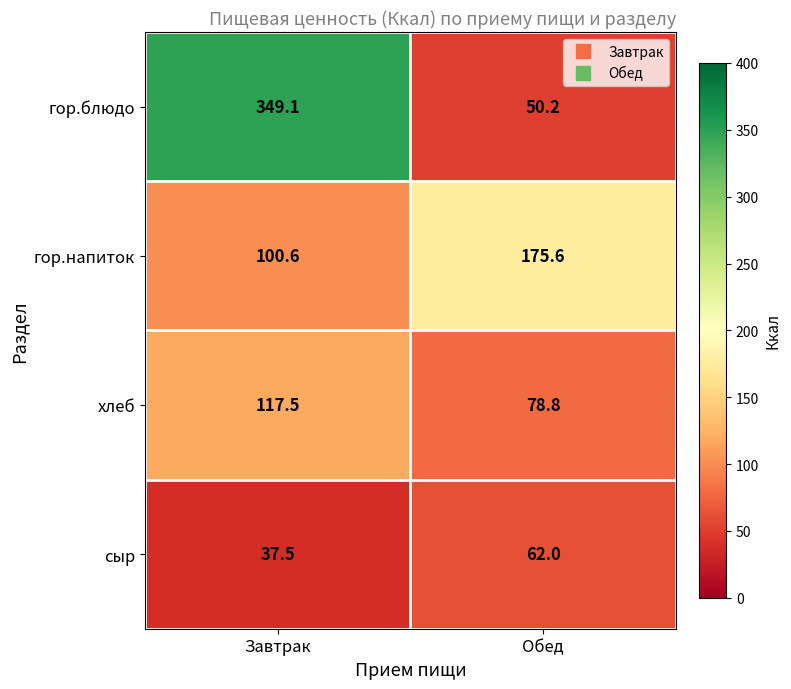

The сыр series shows 83.5 at Обед. True or false?

False